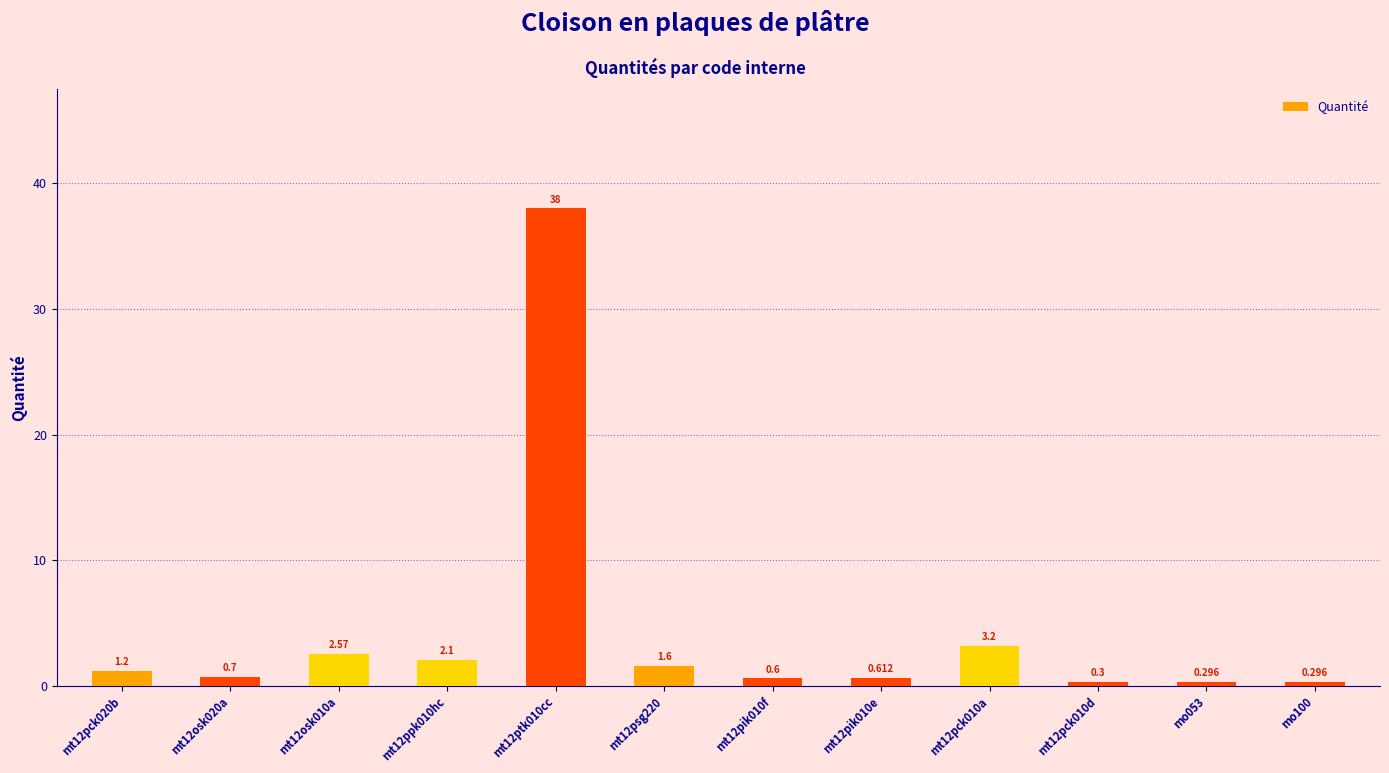

How many distinct data groups are displayed?

1